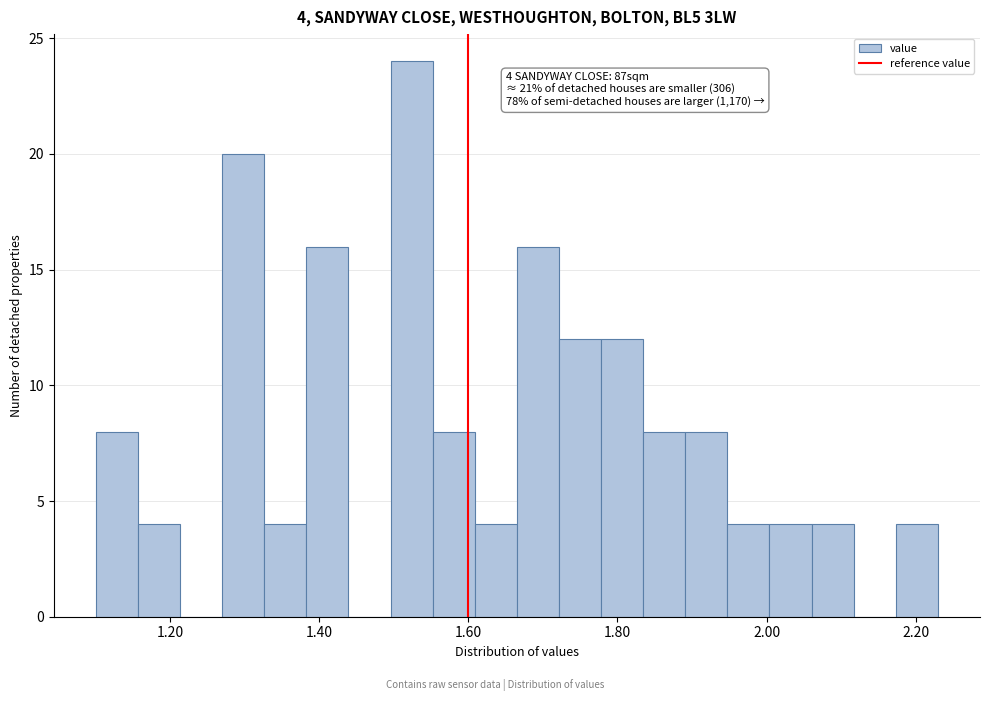

Around what value on the x-axis is the tallest bar? Give the approximate position of its centre, as read against the axis.

1.52